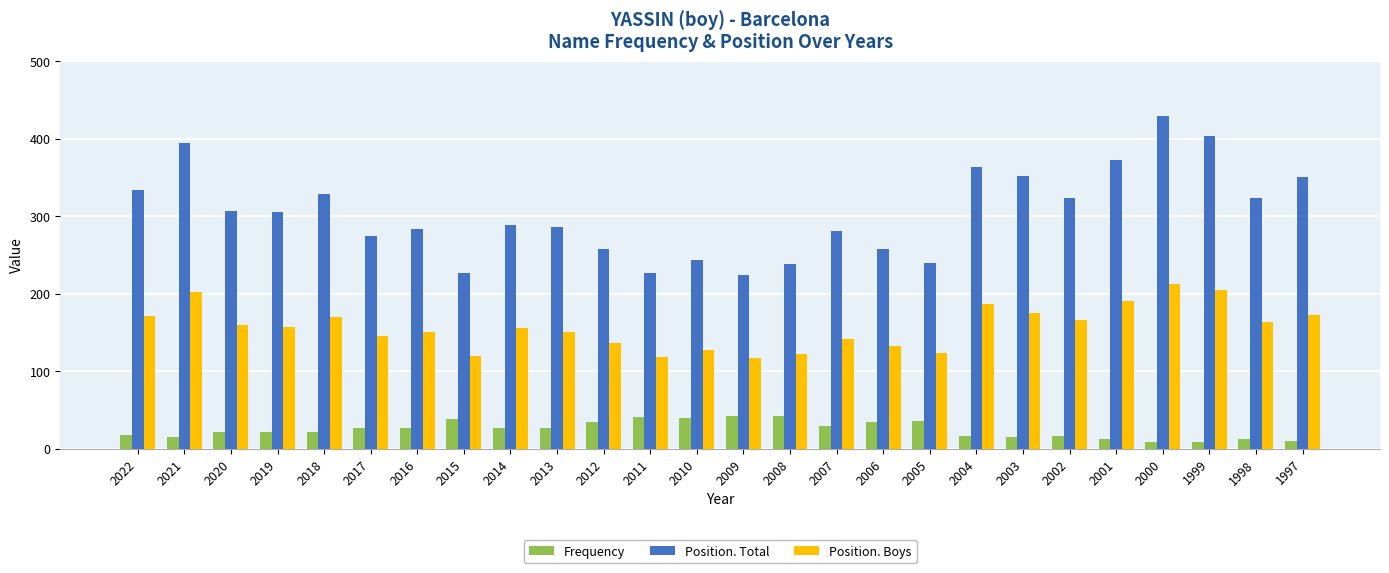

How many distinct data groups are displayed?

3